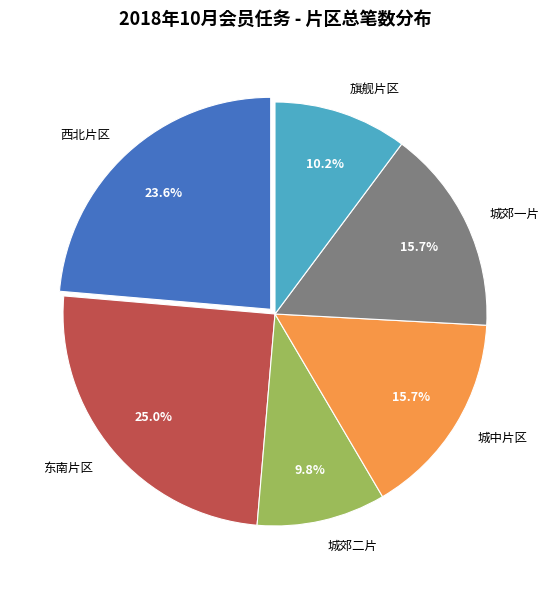

What is the ratio of the value at 城郊二片 to the value at 西北片区?

0.4